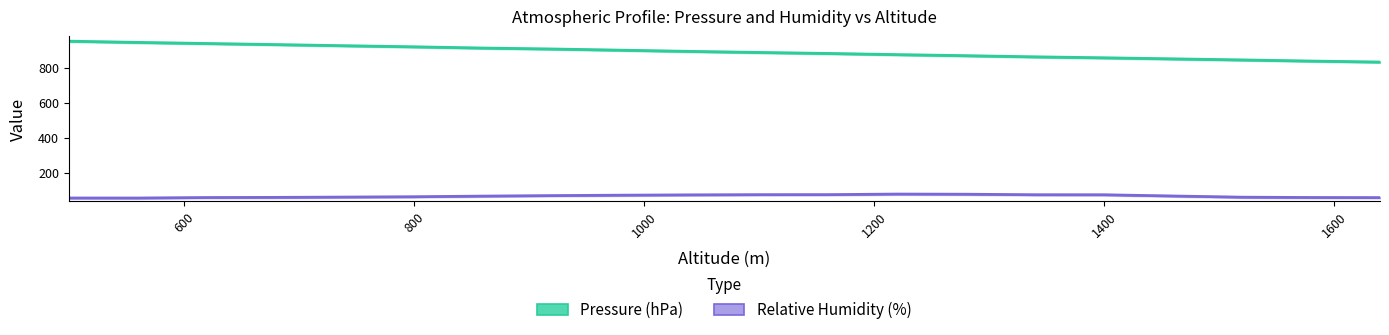

Which series has the largest range (max minus min)?

Pressure (hPa)